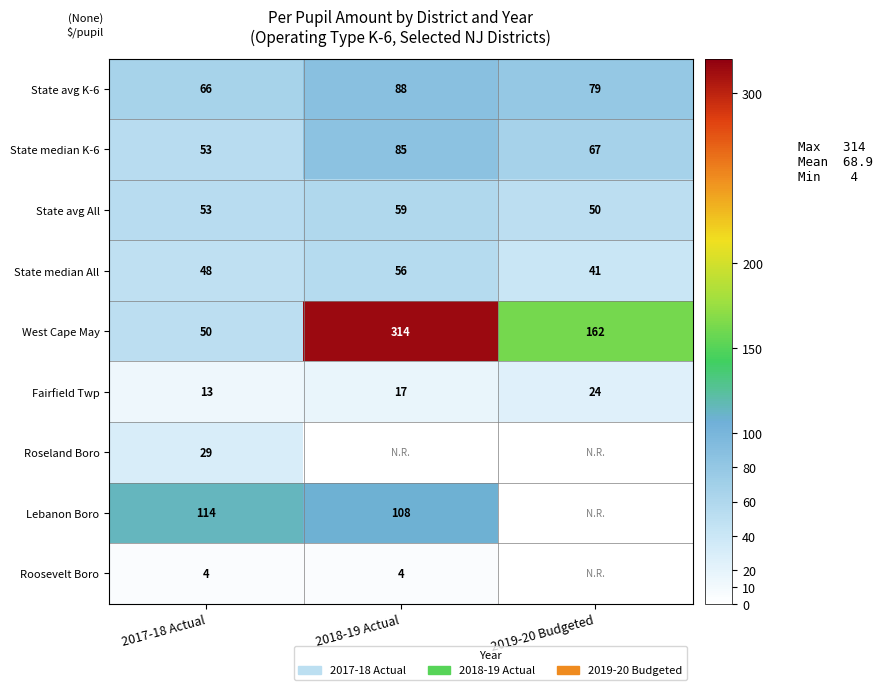

The State median K-6 series shows 53 at 2017-18 Actual. True or false?

True